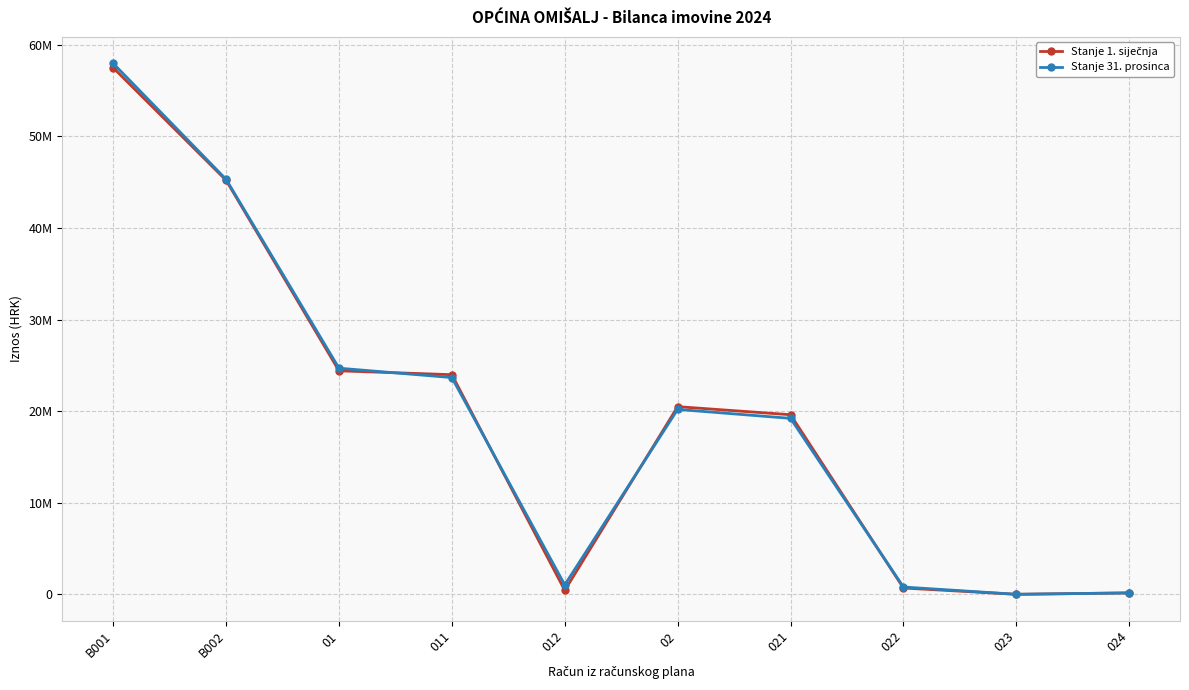

What is the sum of the Stanje 1. siječnja values at 011 and 012?

24412196.4